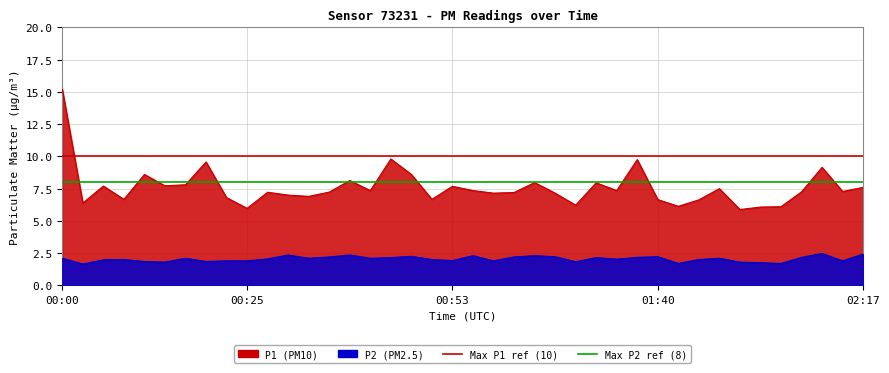

List the series in order of their overall mean, lowest first.

P2, P1